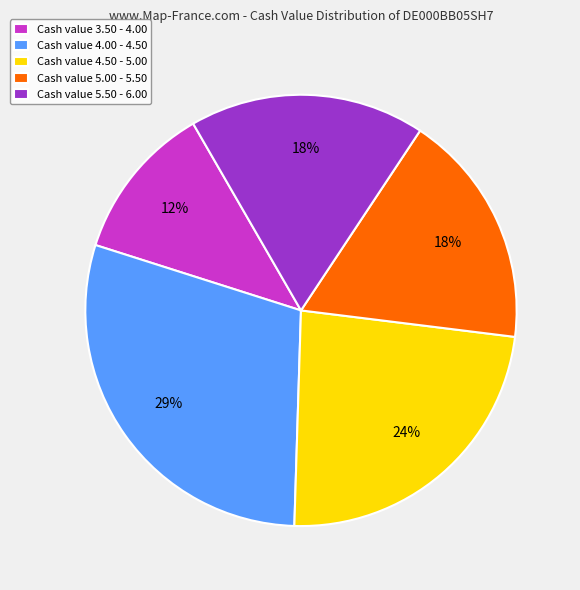

How many slices are in this pie chart?

5